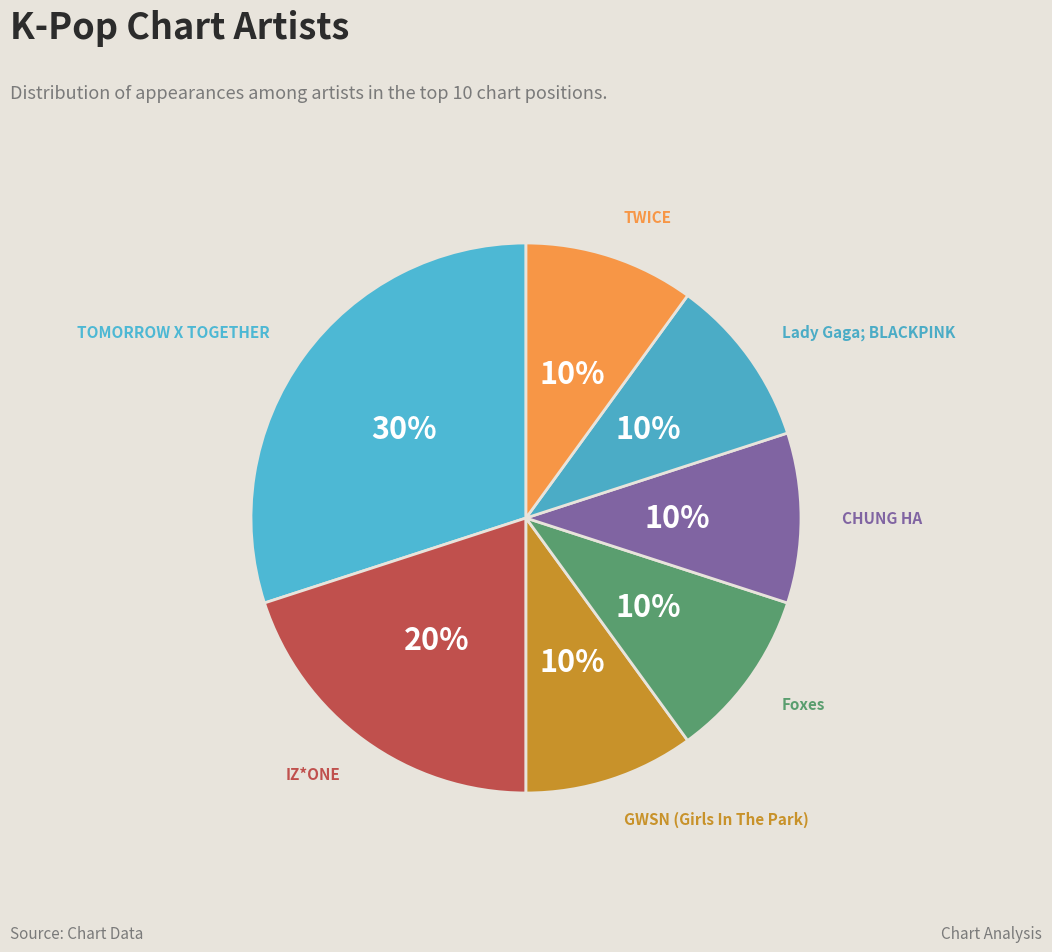

Count the number of slices in the pie.

7